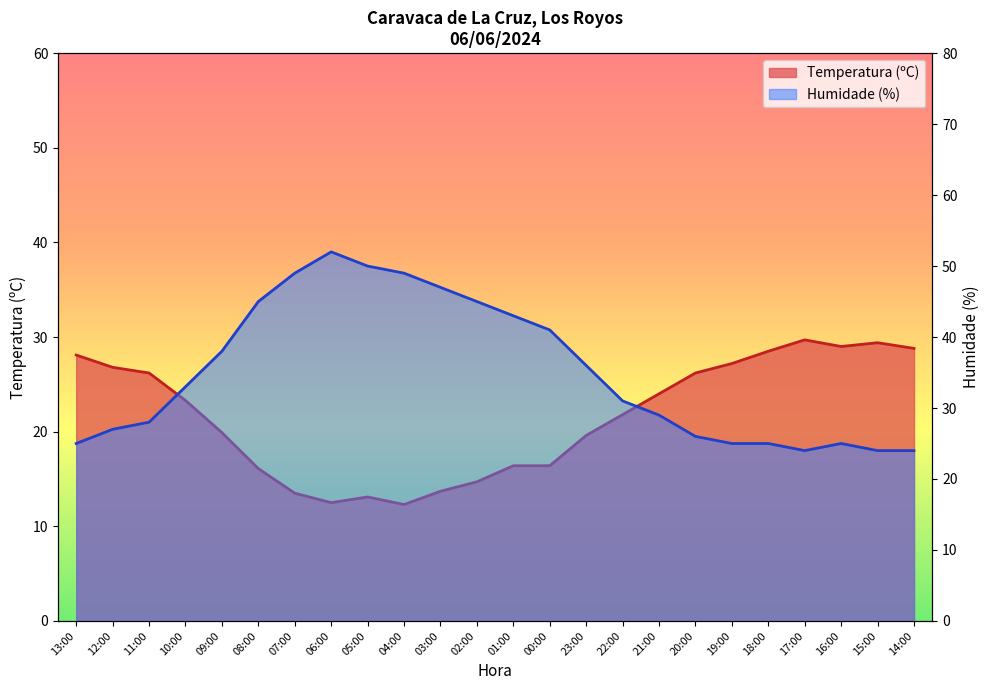

Where is Temperatura (ºC) nearest to the value 21?

22:00